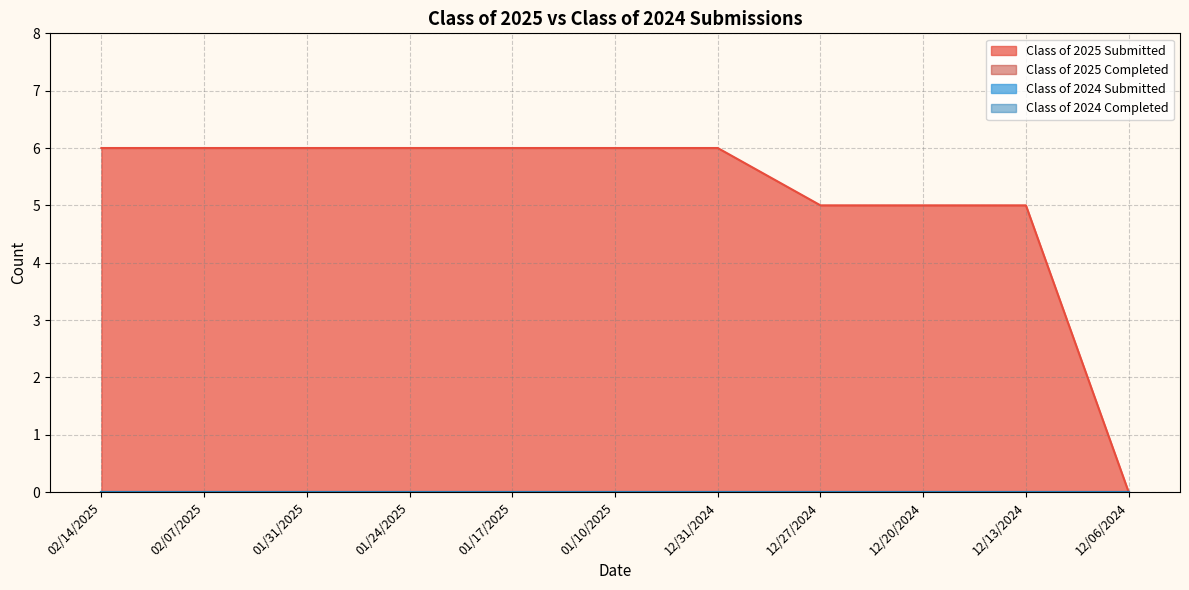

Reading right to left, transcribe all the data shown in this chart.

Class of 2025 Submitted: 12/06/2024=0	12/13/2024=5	12/20/2024=5	12/27/2024=5	12/31/2024=6	01/10/2025=6	01/17/2025=6	01/24/2025=6	01/31/2025=6	02/07/2025=6	02/14/2025=6
Class of 2025 Completed: 12/06/2024=0	12/13/2024=0	12/20/2024=0	12/27/2024=0	12/31/2024=0	01/10/2025=0	01/17/2025=0	01/24/2025=0	01/31/2025=0	02/07/2025=0	02/14/2025=0
Class of 2024 Submitted: 12/06/2024=0	12/13/2024=0	12/20/2024=0	12/27/2024=0	12/31/2024=0	01/10/2025=0	01/17/2025=0	01/24/2025=0	01/31/2025=0	02/07/2025=0	02/14/2025=0
Class of 2024 Completed: 12/06/2024=0	12/13/2024=0	12/20/2024=0	12/27/2024=0	12/31/2024=0	01/10/2025=0	01/17/2025=0	01/24/2025=0	01/31/2025=0	02/07/2025=0	02/14/2025=0